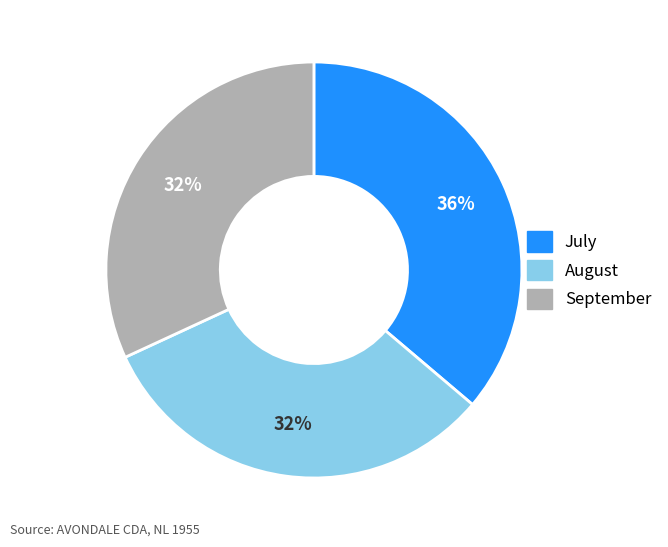

To the nearest percent, what is the average slice percentage?

33%